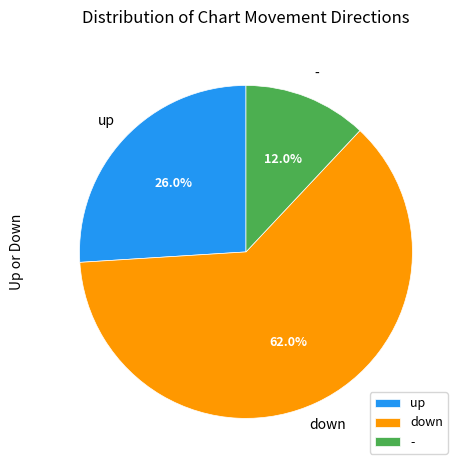

How much of the chart is everything except -?

88.0%